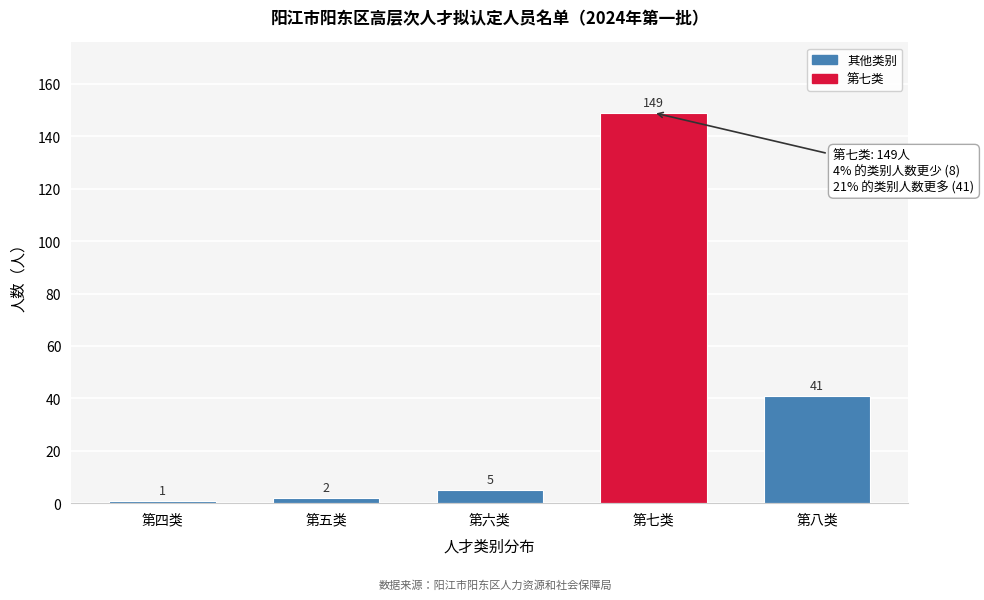

Reading left to right, extract all data points from this chart.

1	2	5	149	41